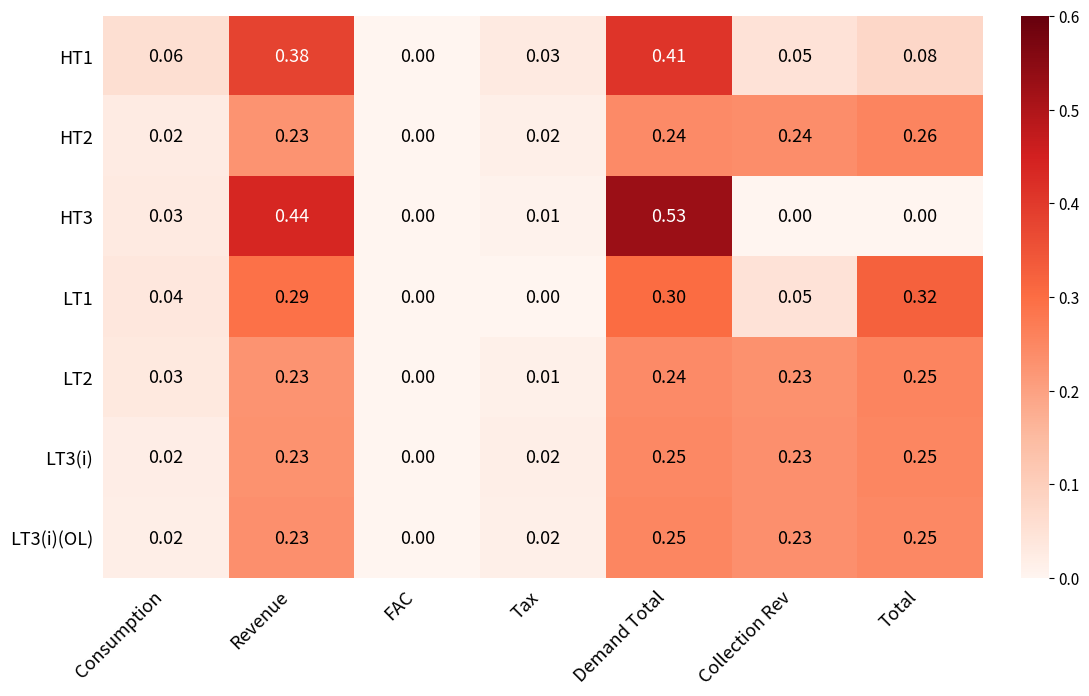

Which category has the highest value across all series?

Demand Total